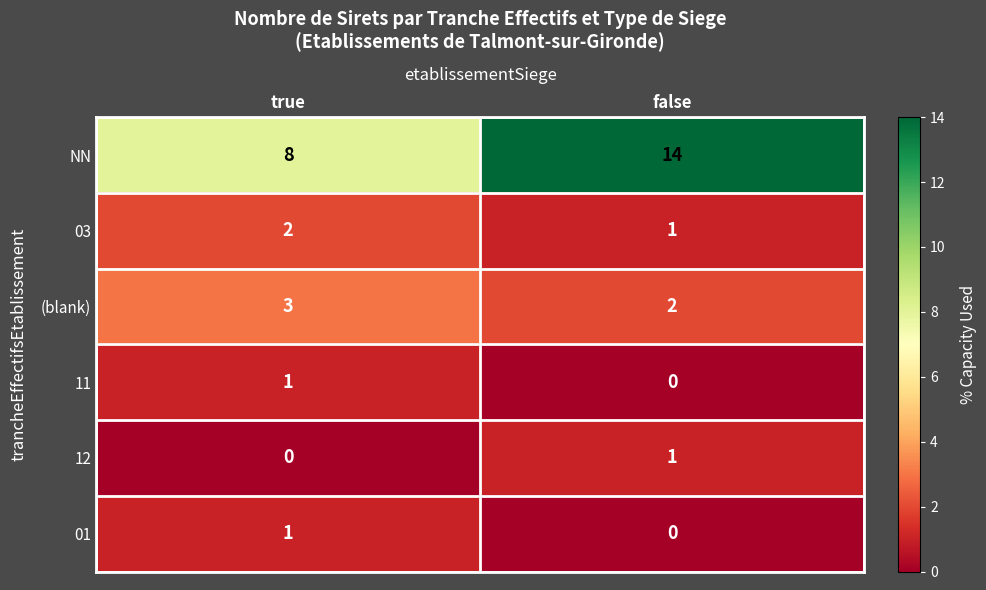

How many distinct data groups are displayed?

6